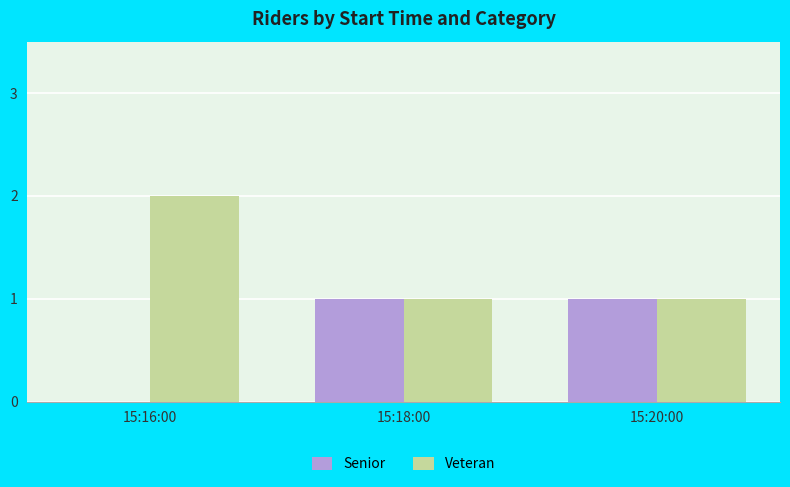

What are all the series names shown in the legend?

Senior, Veteran